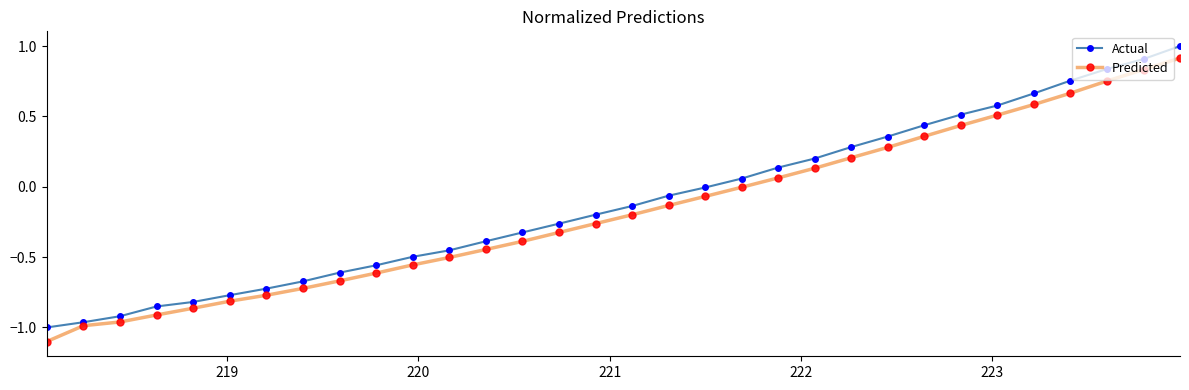

What is the maximum value shown in the chart?

1.0